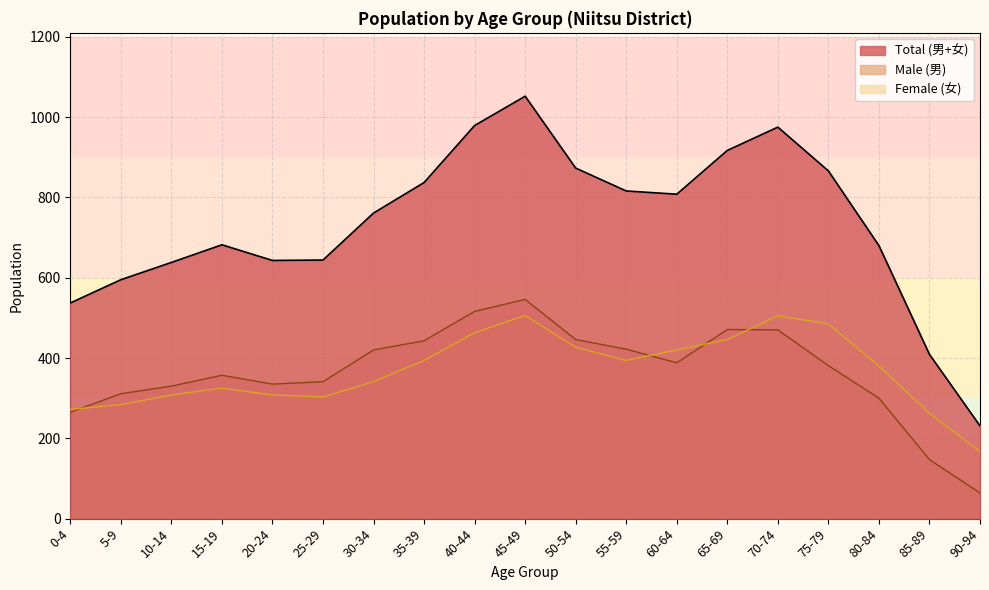

At which label does Female (女) first exceed 380?

35-39